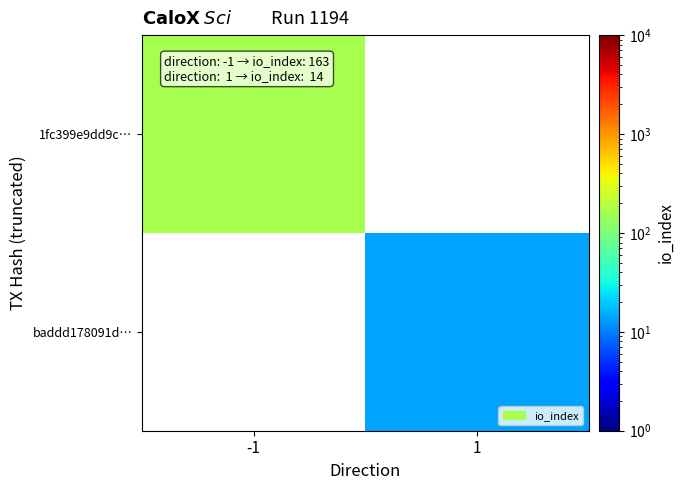

At -1, list the series in order from smallest to largest.

1fc399e9dd9c…, baddd178091d…